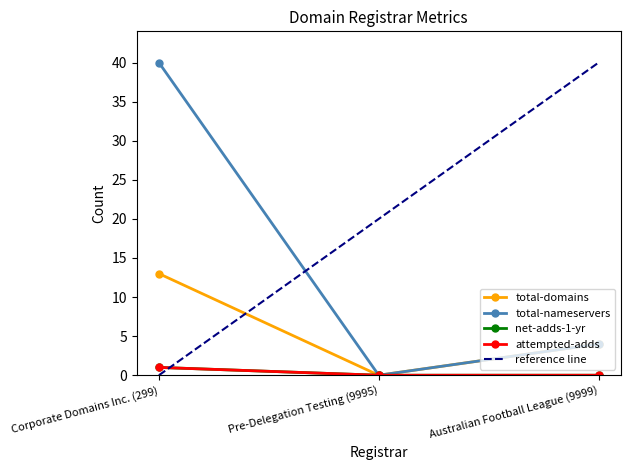

Which series has the largest range (max minus min)?

total-nameservers